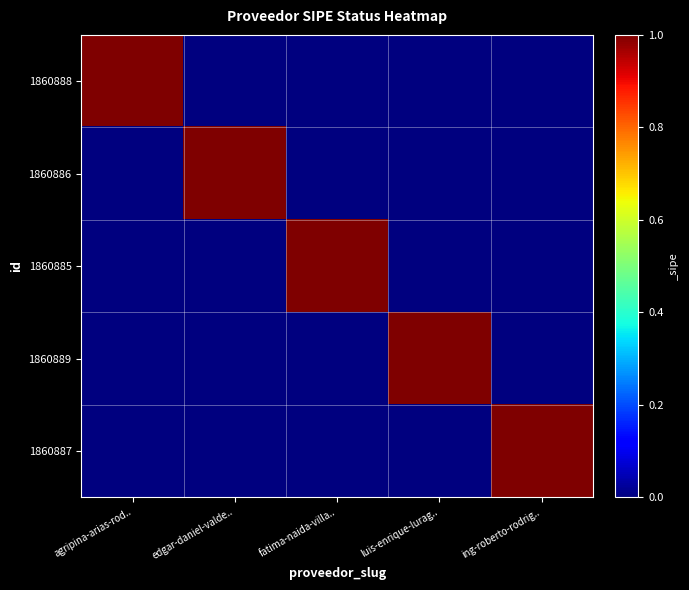

At which category does the chart reach its peak across all series?

agripina-arias-rod..